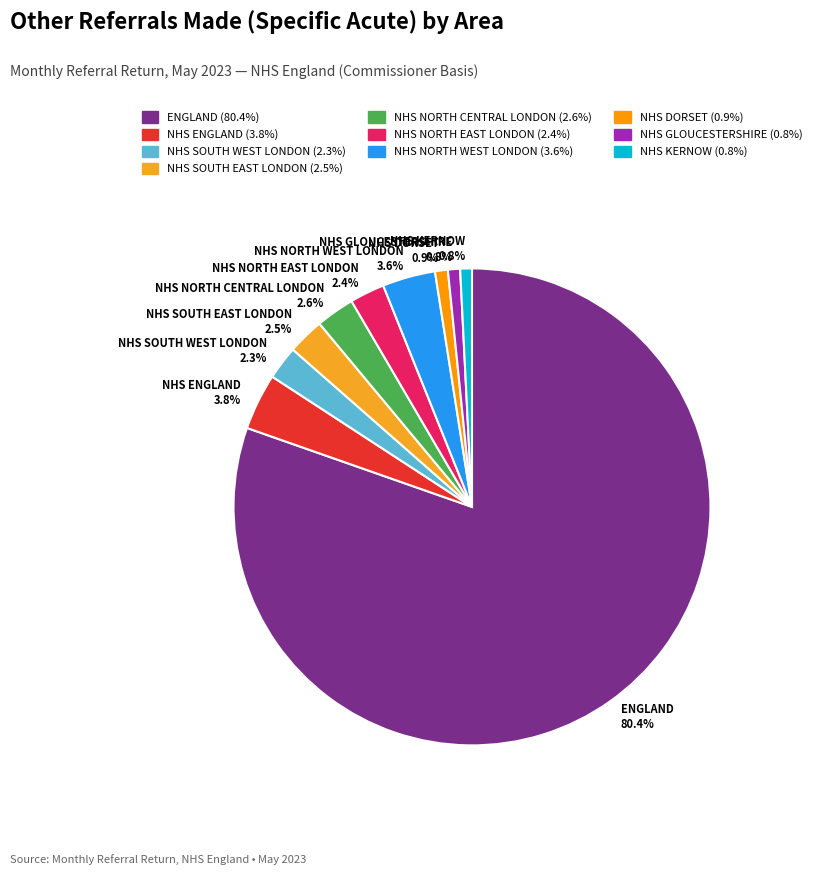

The NHS DORSET slice represents 10% of the pie. True or false?

False